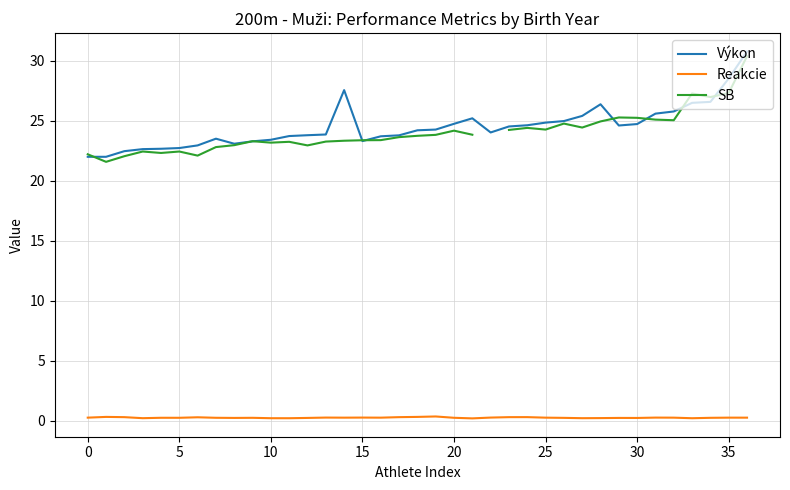

True or false: Výkon has a value of 24.5 at 23.

True